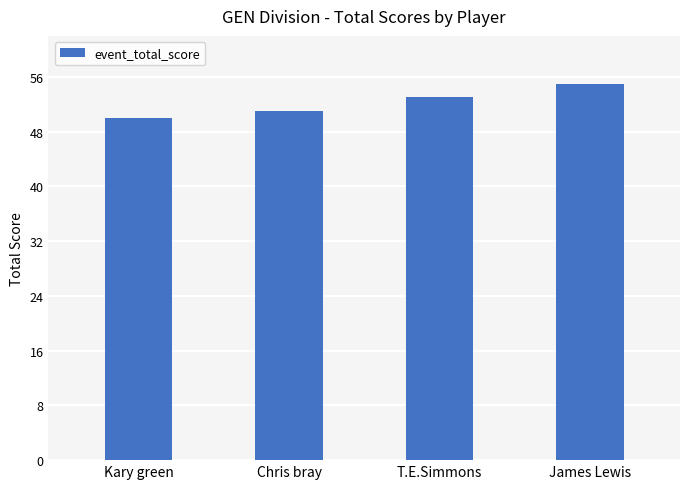

Reading left to right, transcribe all the data shown in this chart.

Kary green=50	Chris bray=51	T.E.Simmons=53	James Lewis=55